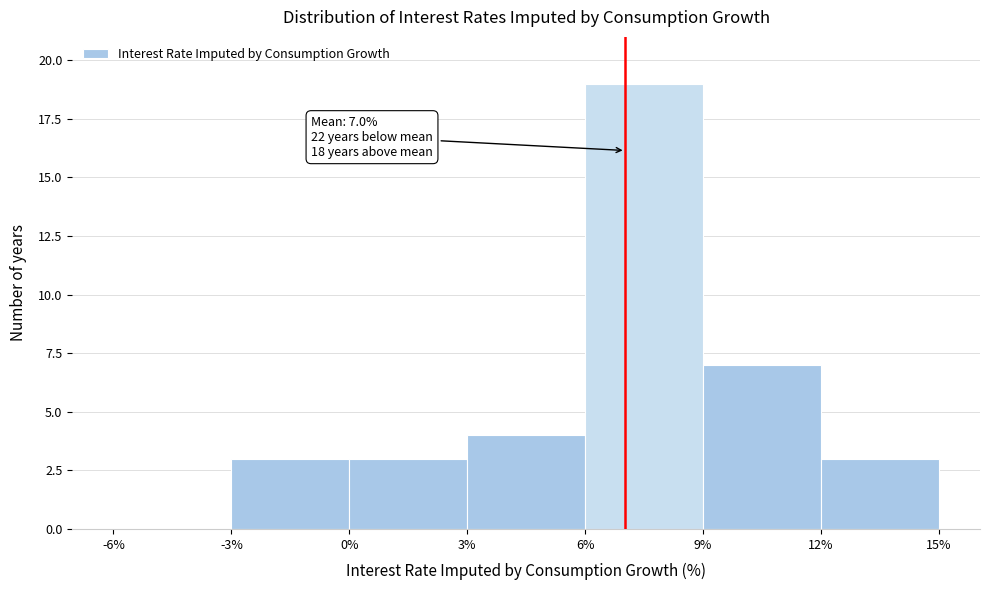

Over which range of the x-axis is the bar tallest?

6% to 9%